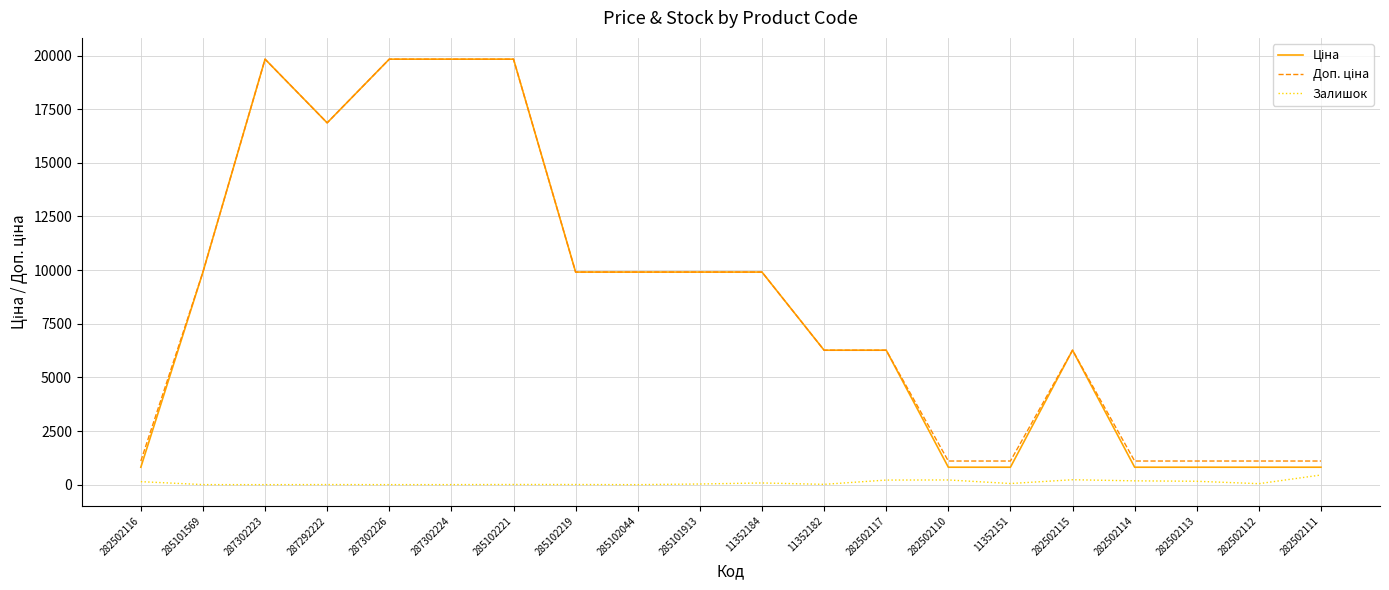

The Залишок series shows 8.0 at 285102221. True or false?

True